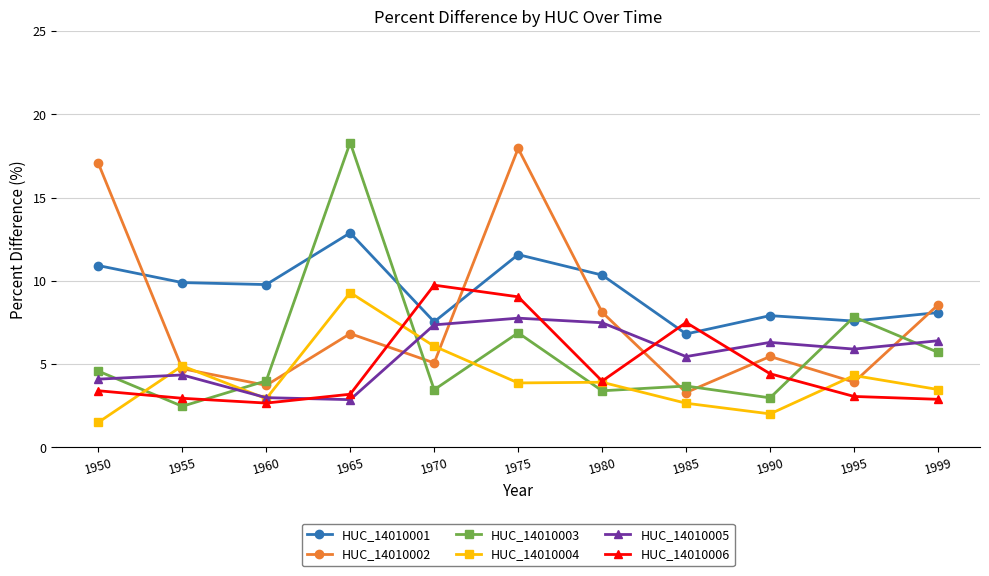

What value does the HUC_14010006 series have at 1950?

3.4